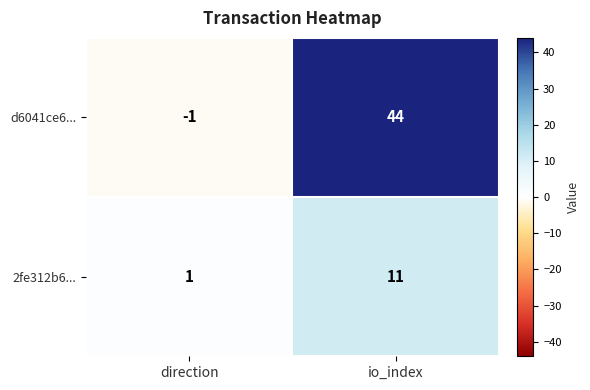

At how many categories does at least one series exceed 3?

1